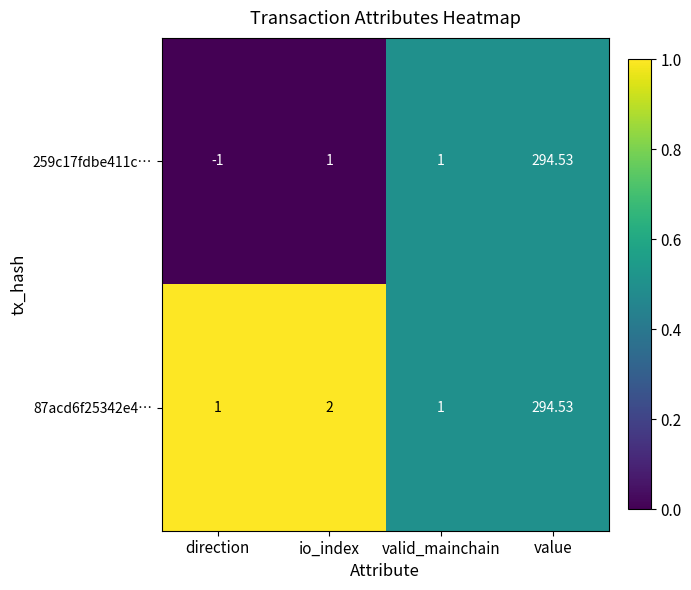

At which category does the chart reach its peak across all series?

value